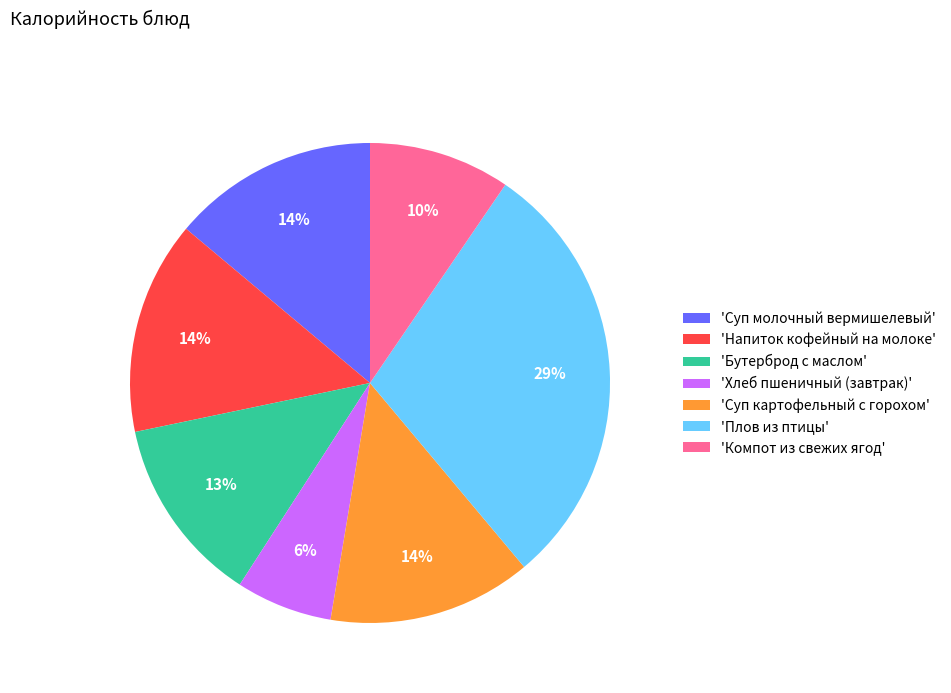

How many slices are in this pie chart?

7